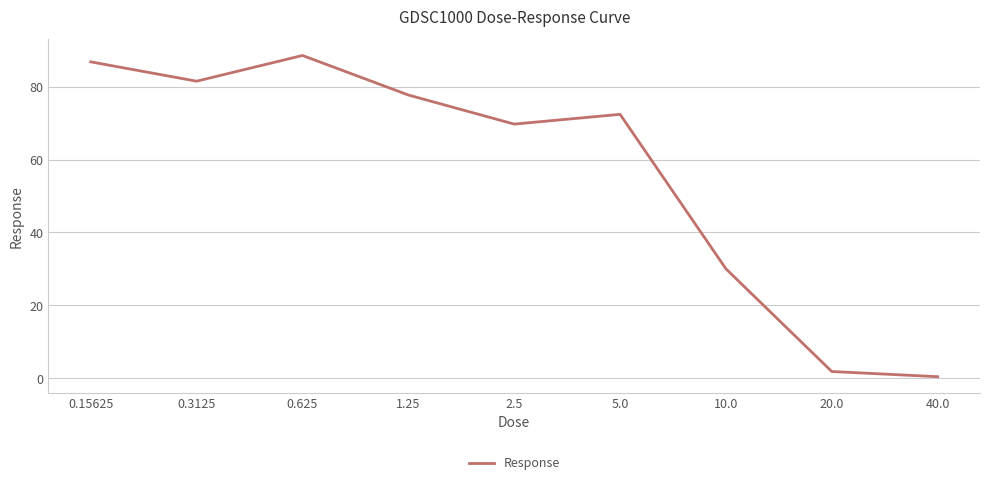

What is the difference between the second highest and minimum values?

86.4